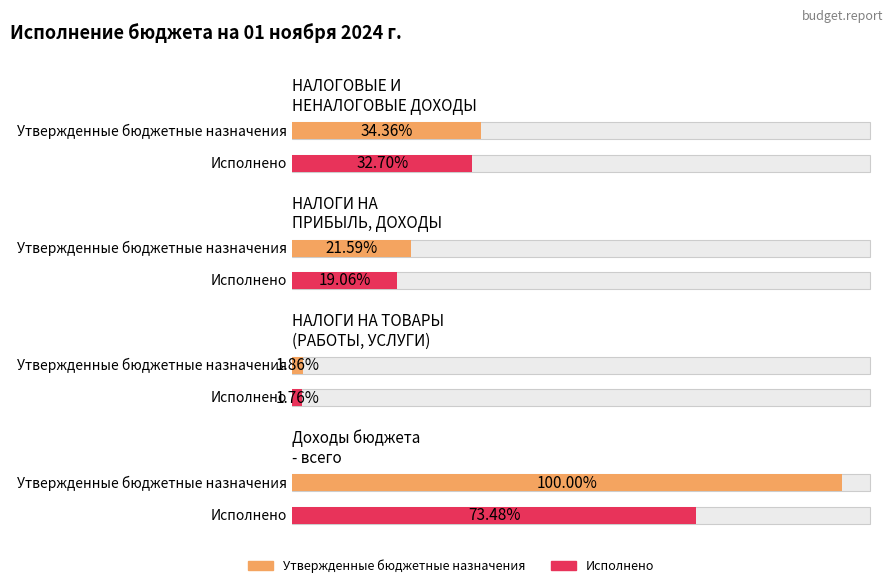

Is it true that Утвержденные бюджетные назначения equals 72339140.0 at НАЛОГОВЫЕ И НЕНАЛОГОВЫЕ ДОХОДЫ?

True